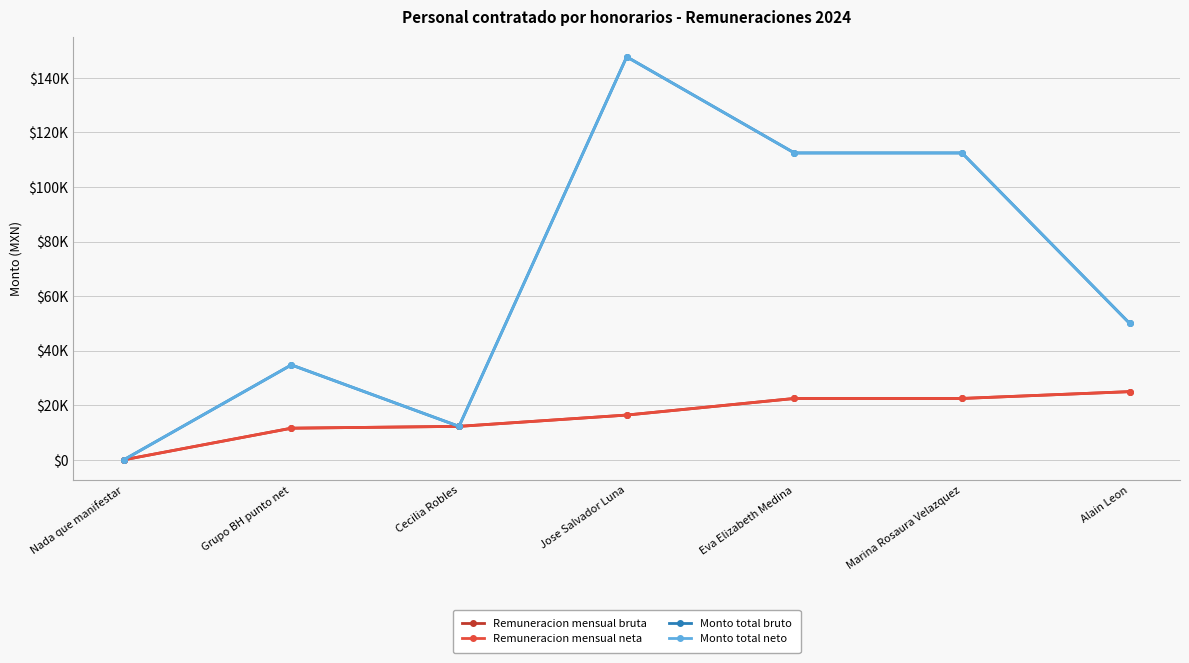

Where does the Remuneracion mensual neta series first go above 16415?

Eva Elizabeth Medina